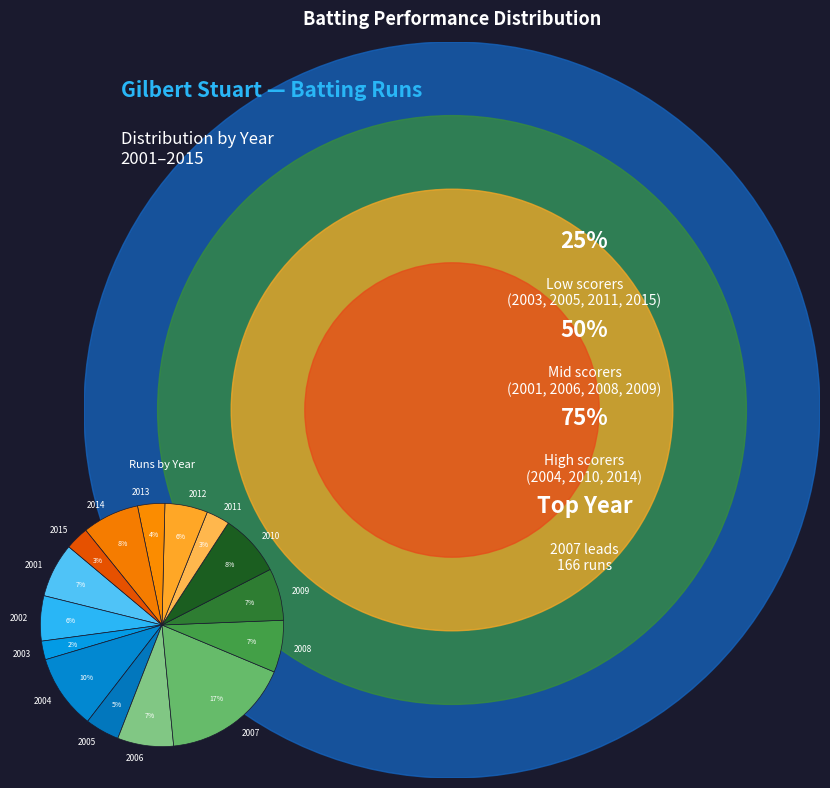

Is 2006 the majority of the pie?

No